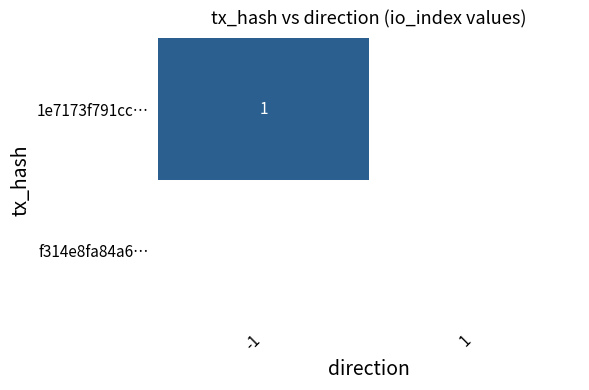

Which category has the lowest value across all series?

1